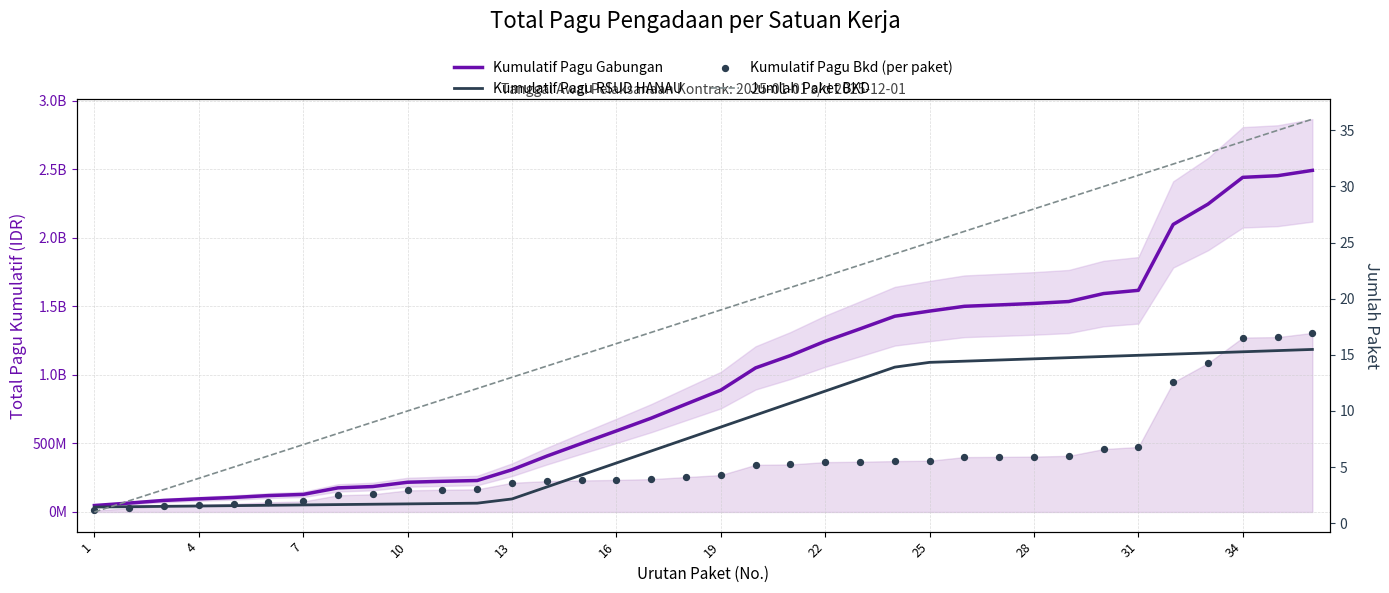

Which series has the largest total across all categories?

Kumulatif Pagu Gabungan